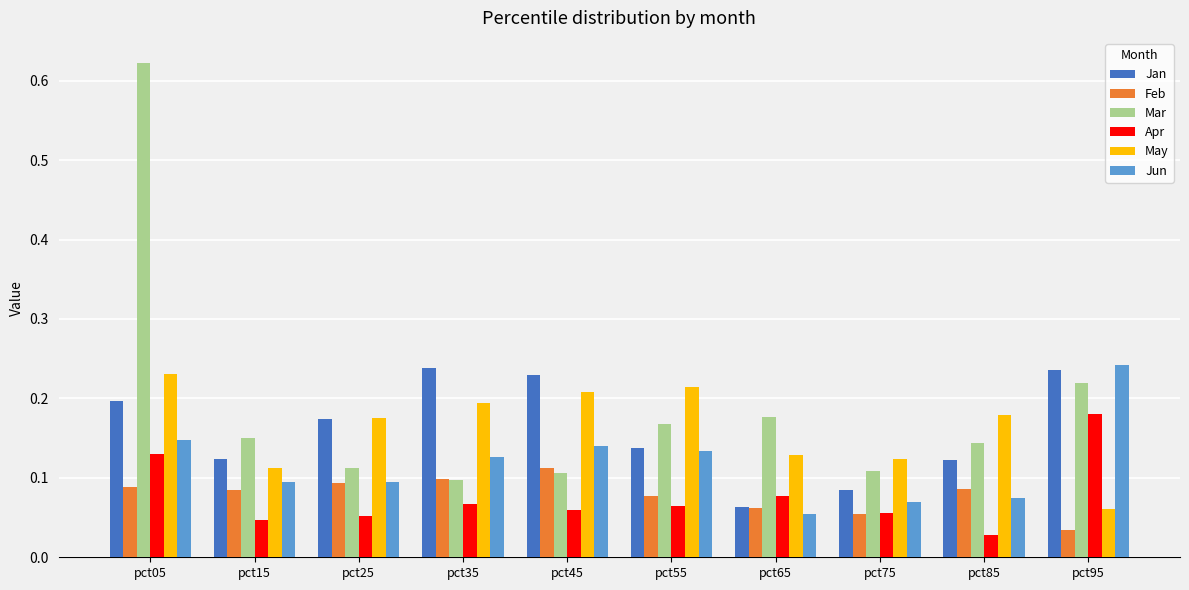

Count the Jan values in the range 0 to 1.

10